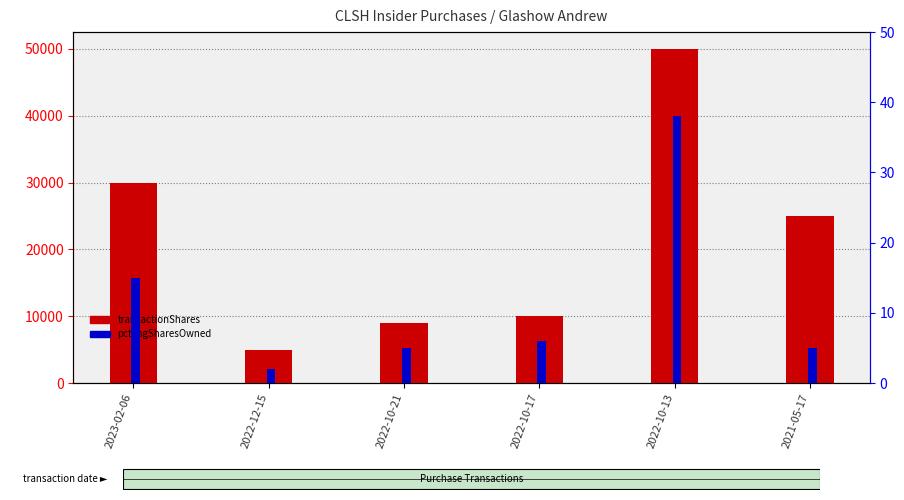

What is the average value of the transactionShares series?

21498